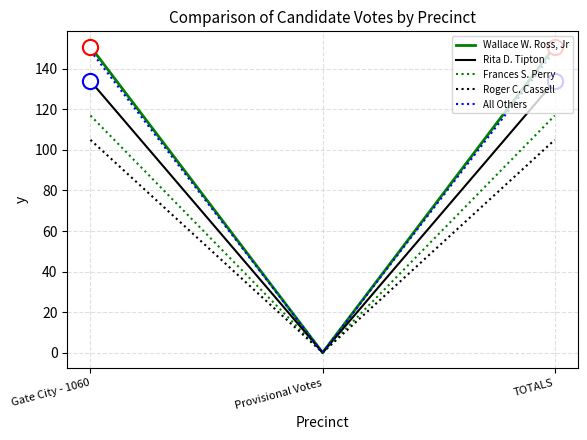

Which series has the largest total across all categories?

Wallace W. Ross, Jr